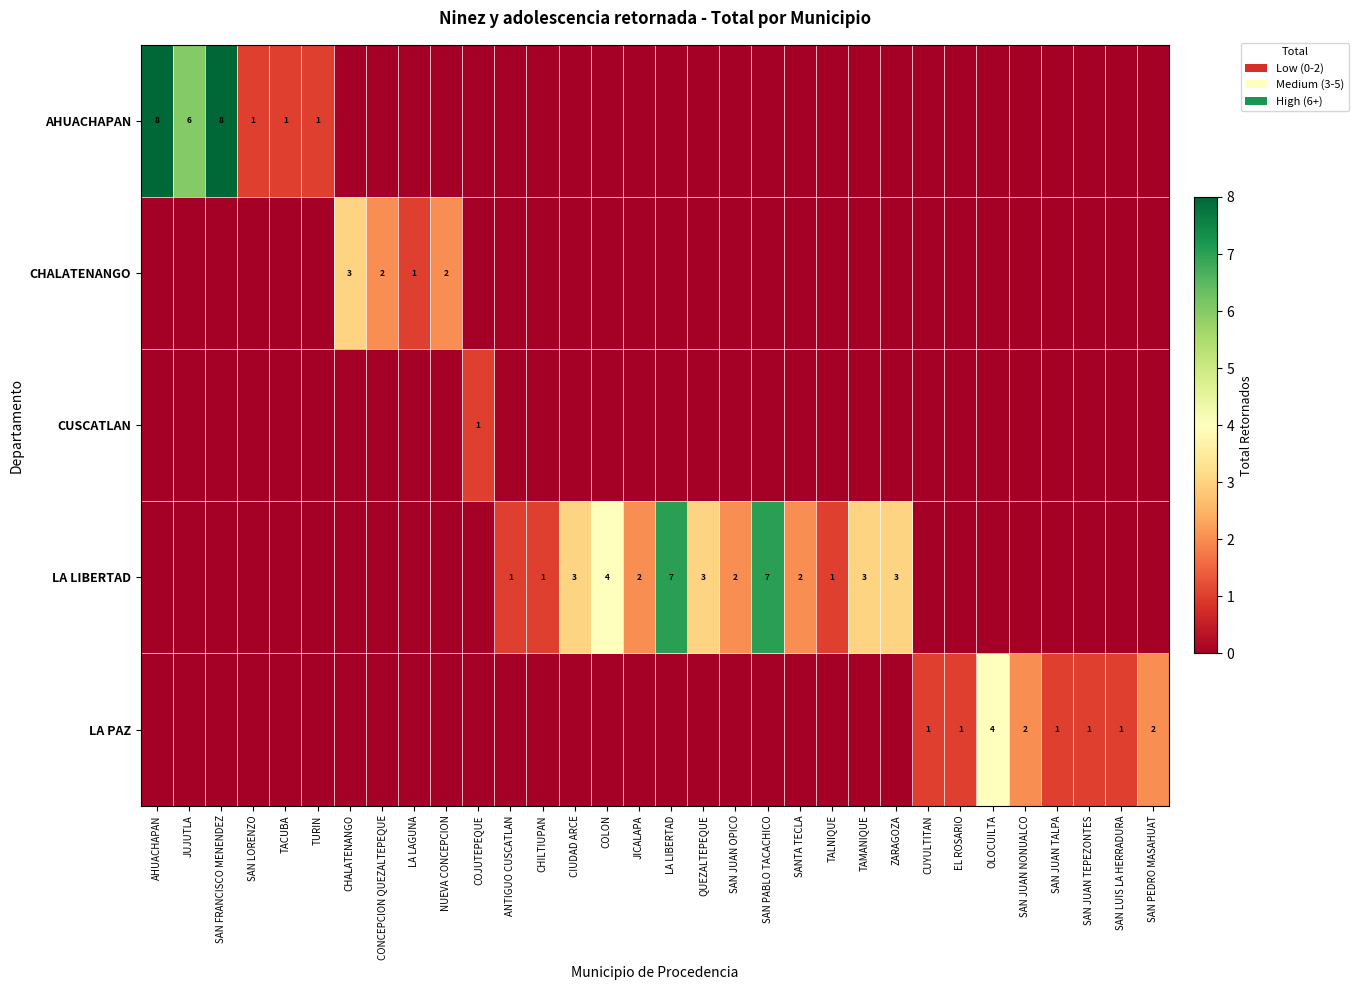

Is the value of AHUACHAPAN at AHUACHAPAN greater than the value of LA LIBERTAD at JICALAPA?

Yes